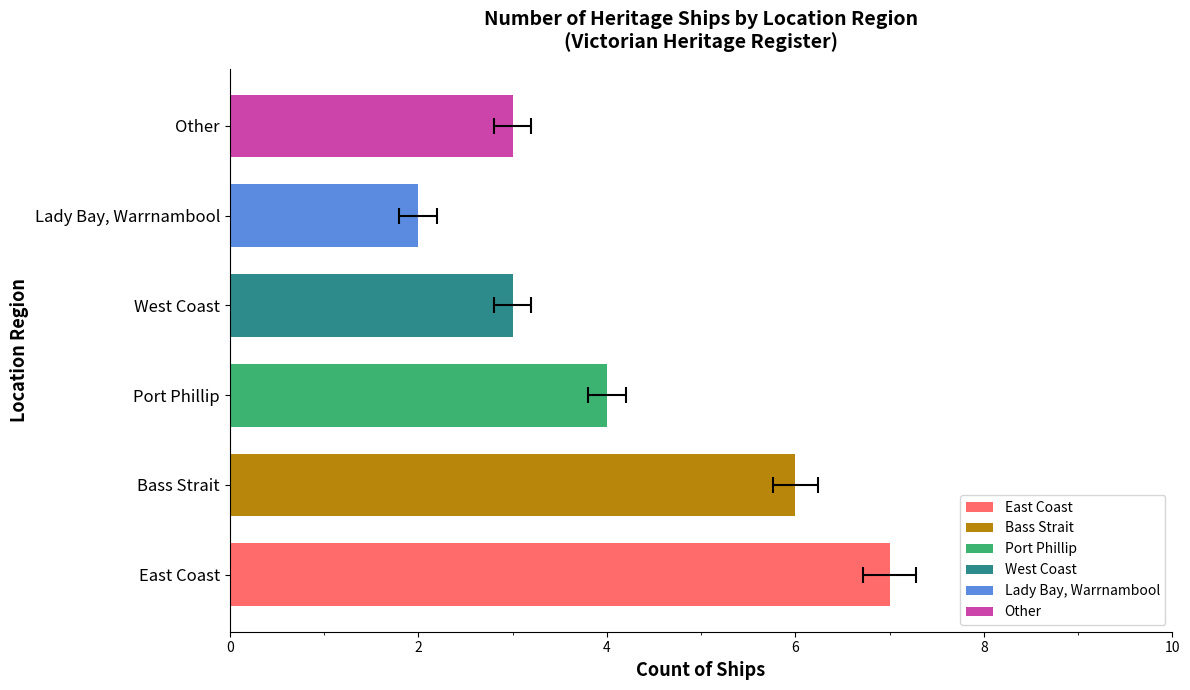

Count the values in the range 3 to 6.

4